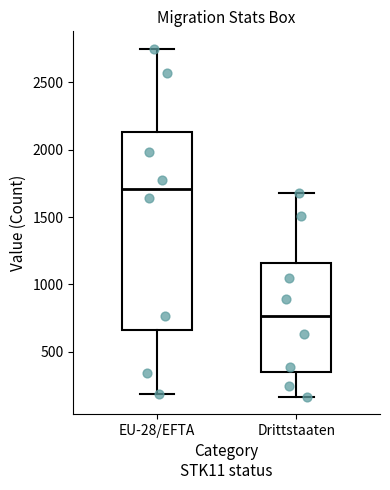

Which box is the tallest, from its lower edge to its upper edge?

EU-28/EFTA